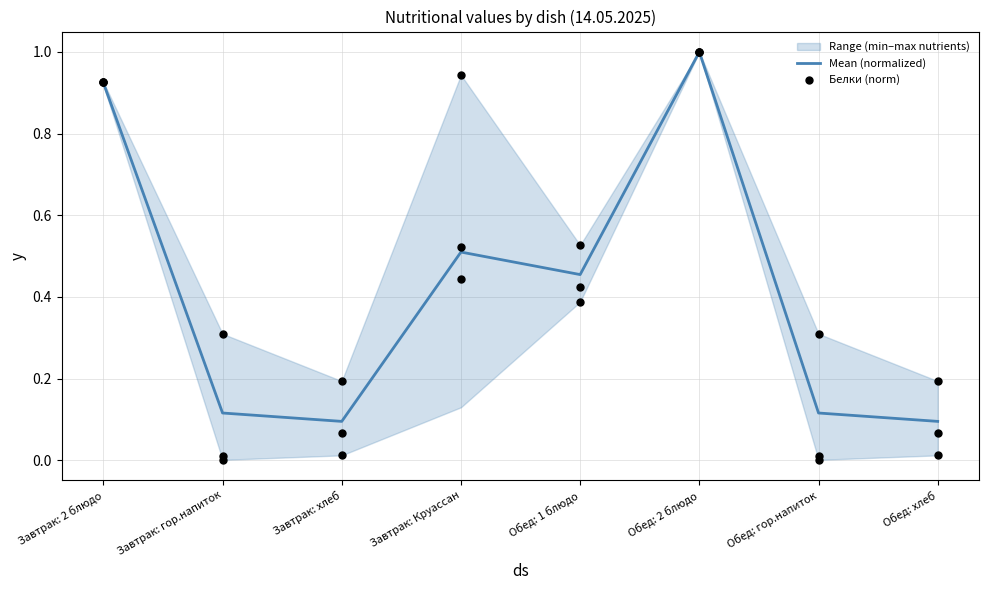

Is the value of Белки (norm) at Завтрак: Круассан greater than the value of Mean (normalized) at Обед: хлеб?

Yes